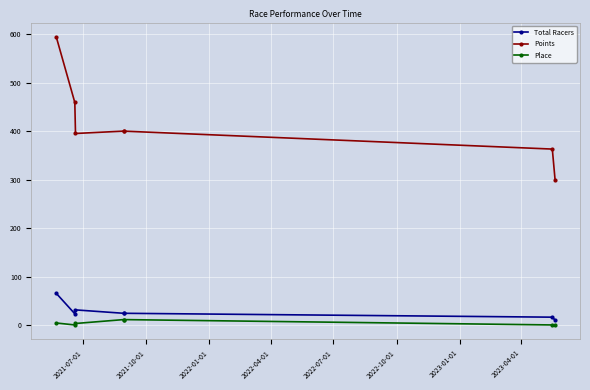

True or false: Total Racers has more than 1 points higher than both neighbors.

False